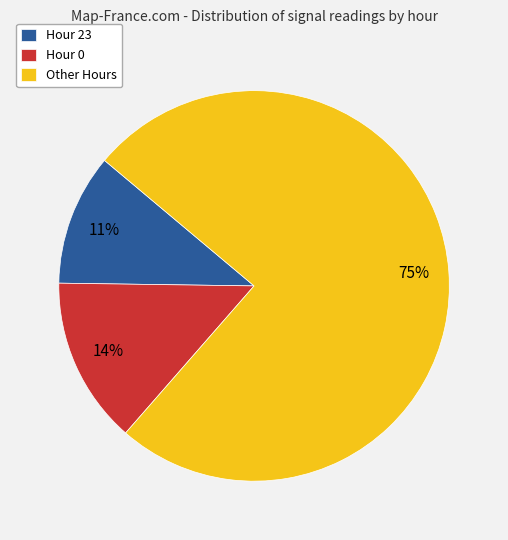

What is the largest slice in the pie chart?

Other Hours